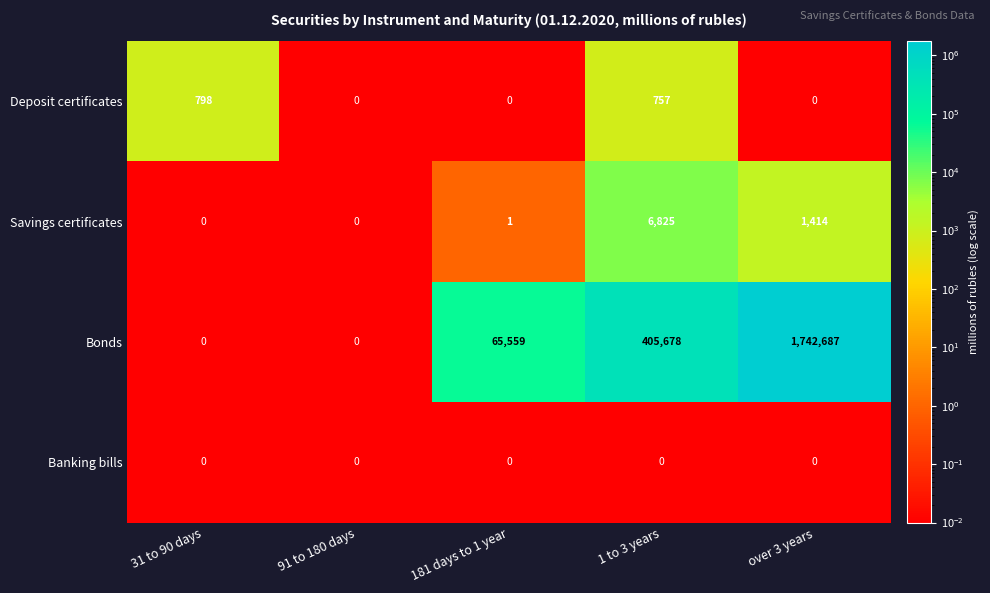

The value of Deposit certificates at 1 to 3 years is 757. True or false?

True